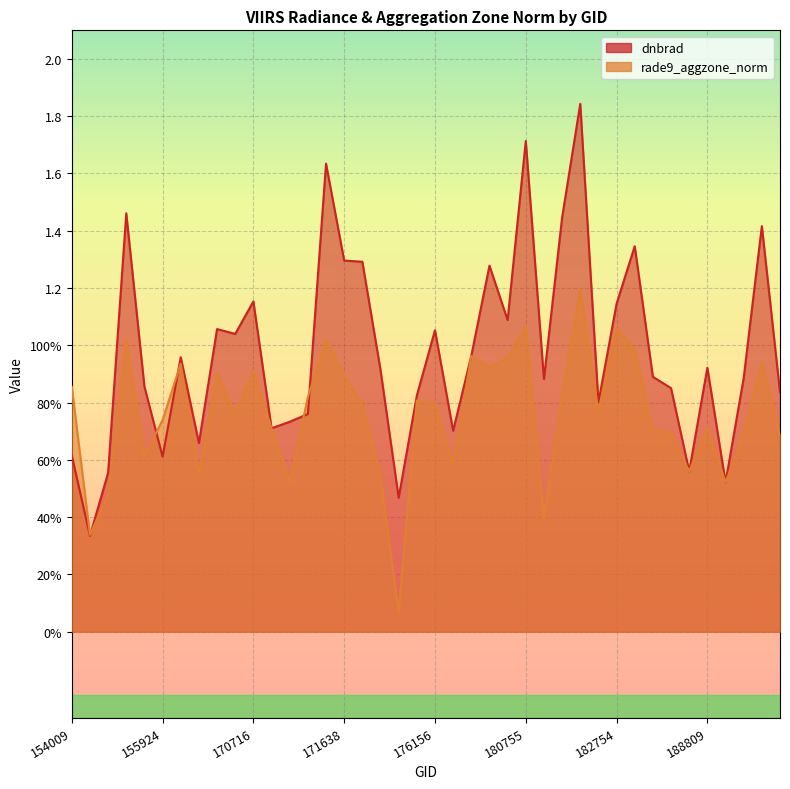

How many intersections are there between rade9_aggzone_norm and dnbrad?

9